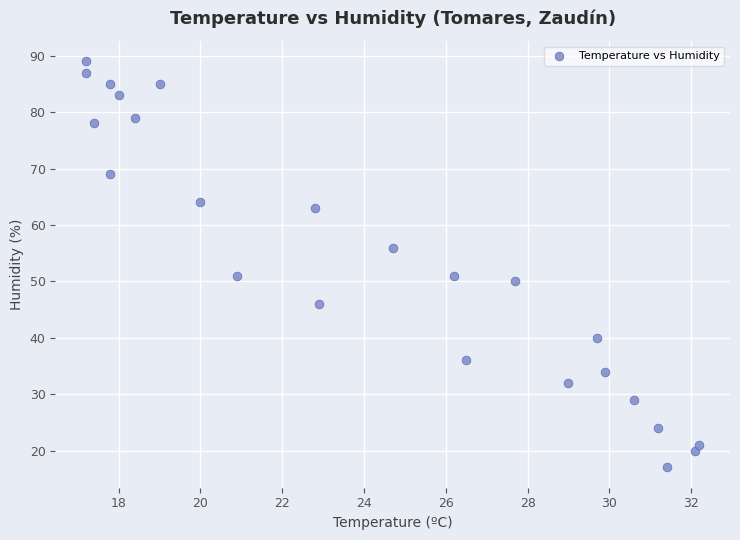

What is the range of Y values (max minus min)?

72